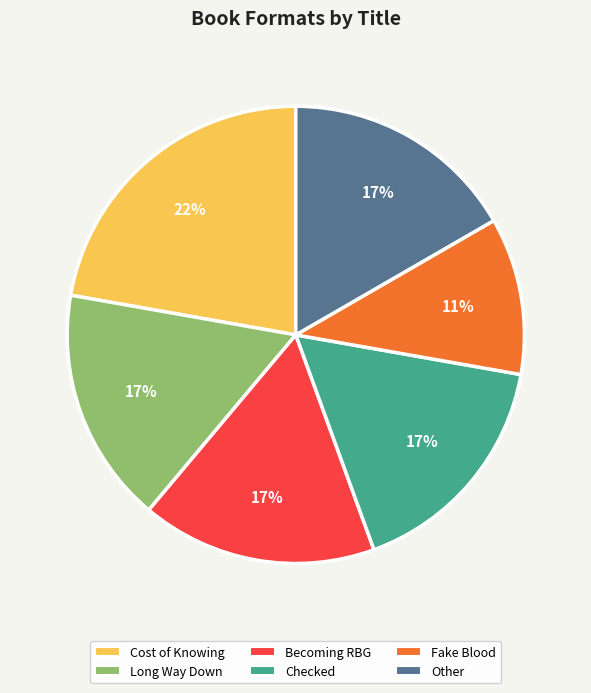

What percentage is the Long Way Down slice, to the nearest percent?

17%